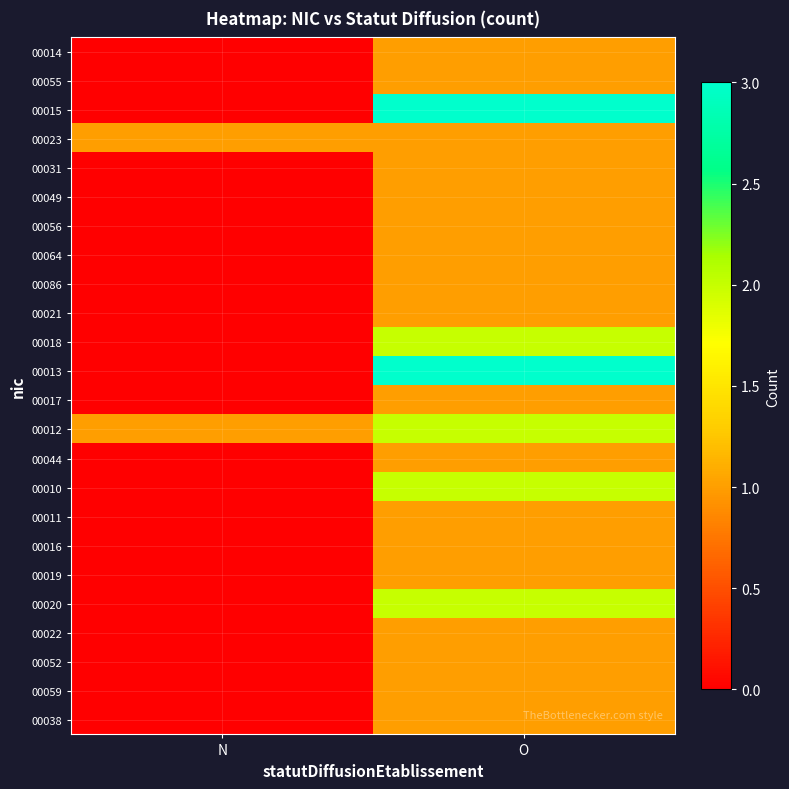

Which series has the largest total across all categories?

00015